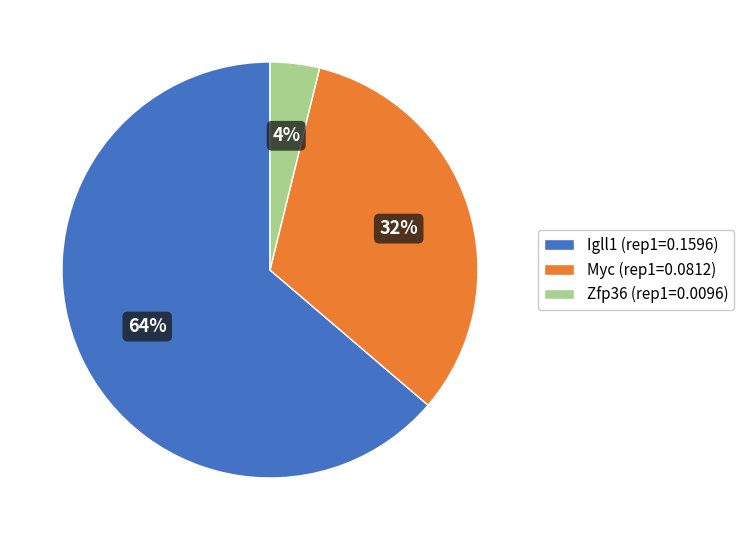

Between Myc (rep1=0.0812) and Zfp36 (rep1=0.0096), which is larger?

Myc (rep1=0.0812)